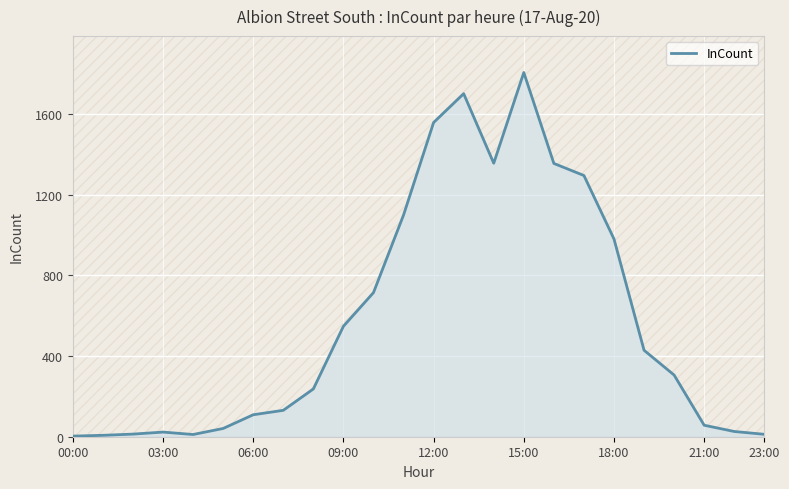

How many lines are shown in the chart?

1